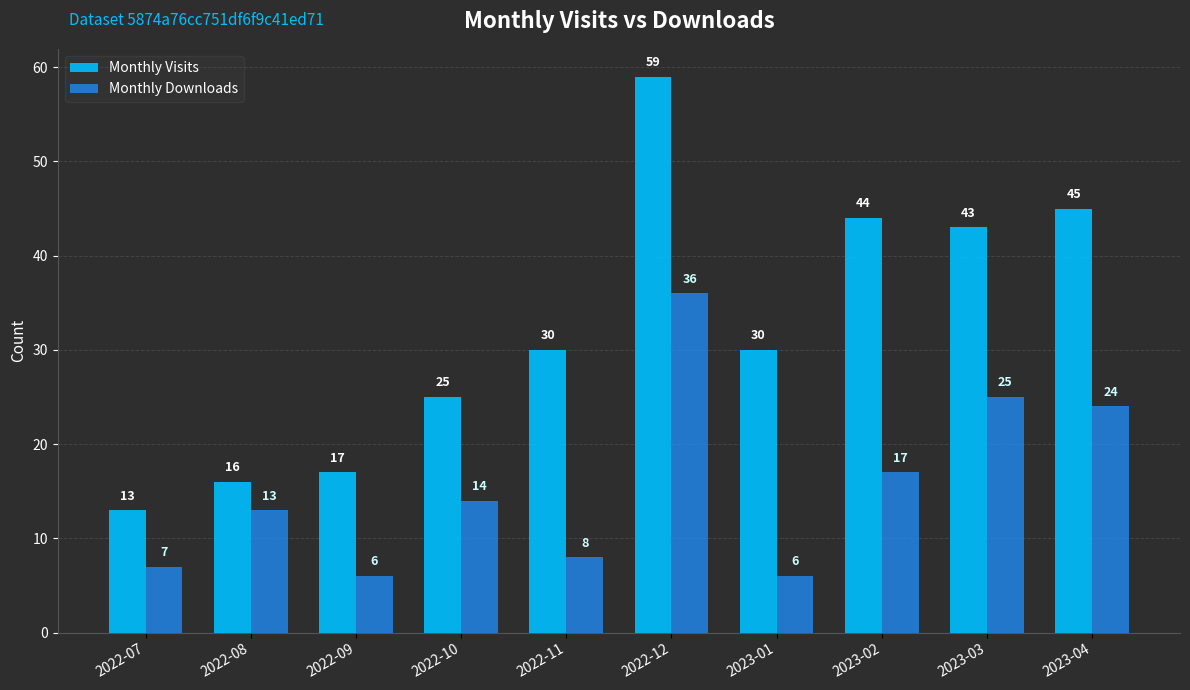

Rank the series at 2023-04 from highest to lowest value.

Monthly Visits, Monthly Downloads